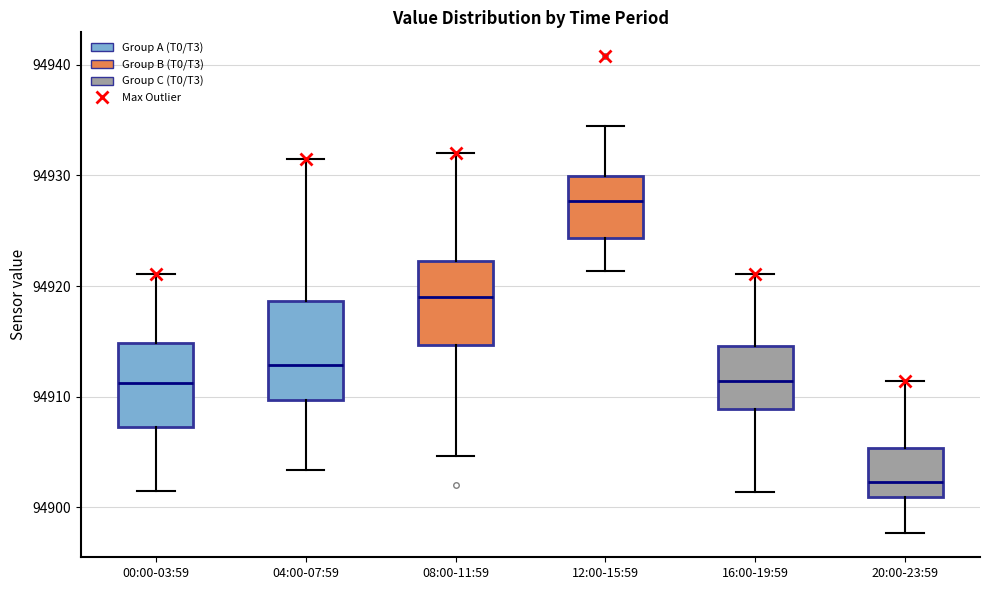

Where does the lower whisker of the box for 08:00-11:59 end on the y-axis? The values are not printed on the chart, so give them approximately, as read against the axis.

94905